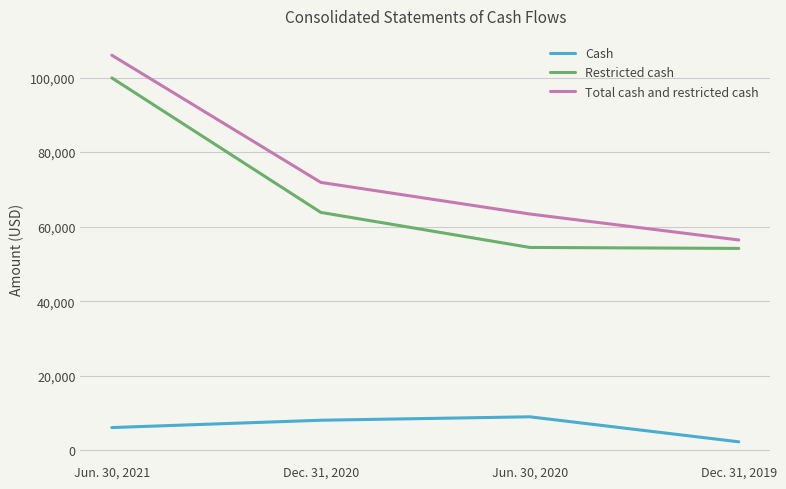

What value does the Total cash and restricted cash series have at Jun. 30, 2021, to the nearest 10?

106010